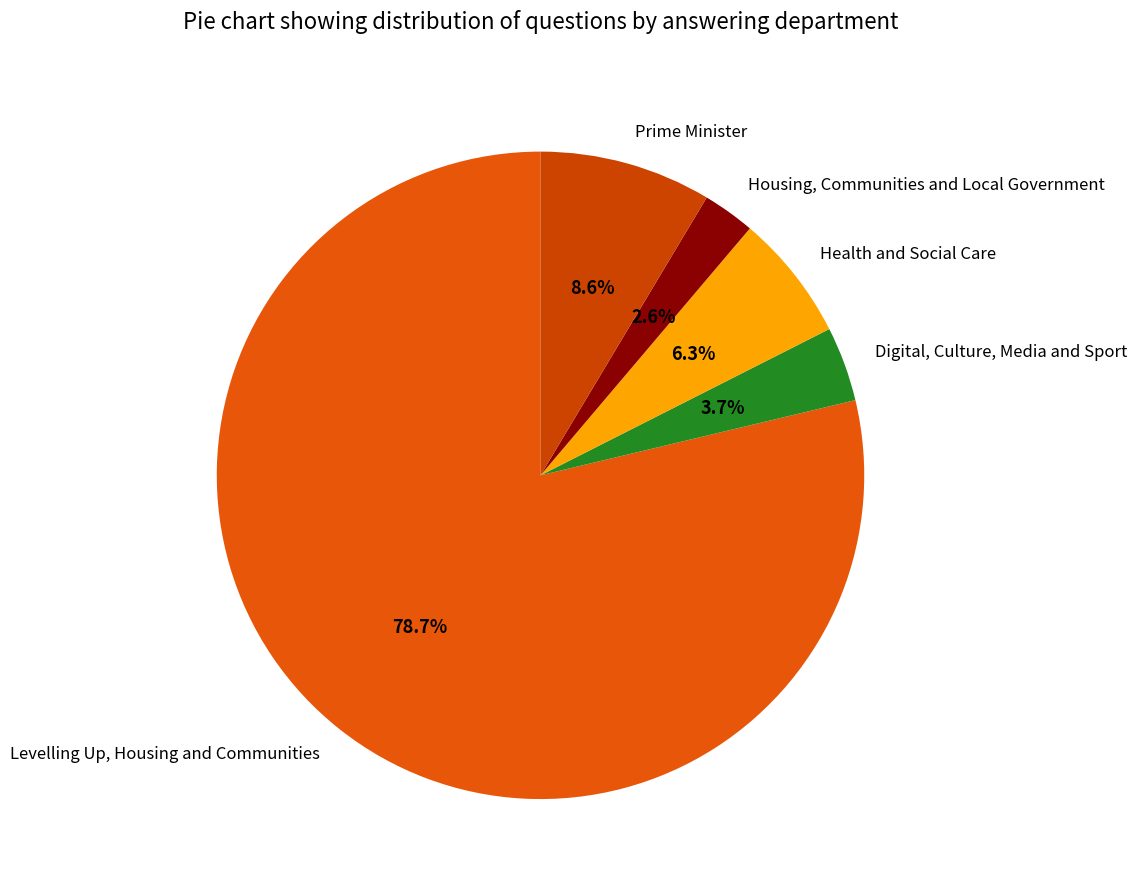

Approximately how many times larger is the value at Prime Minister compared to Digital, Culture, Media and Sport?

2.3